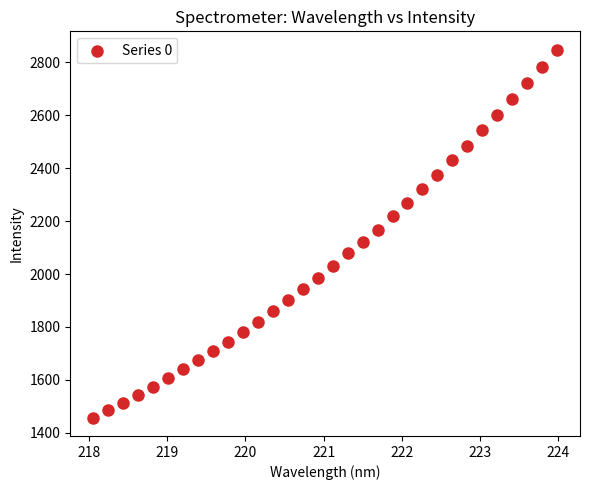

What is the range of Y values (max minus min)?

1390.7